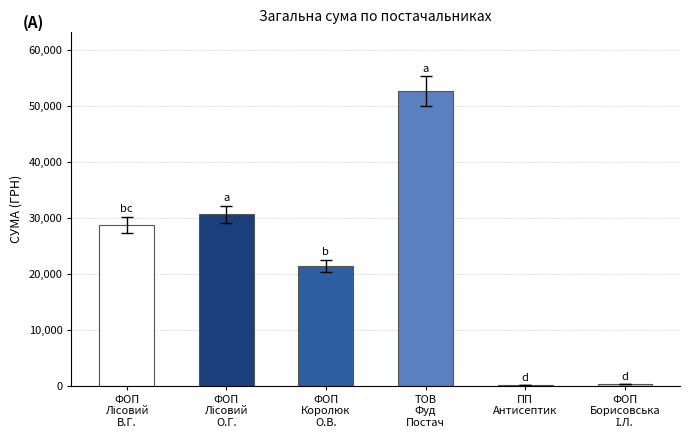

What is the greatest value displayed?

52674.8